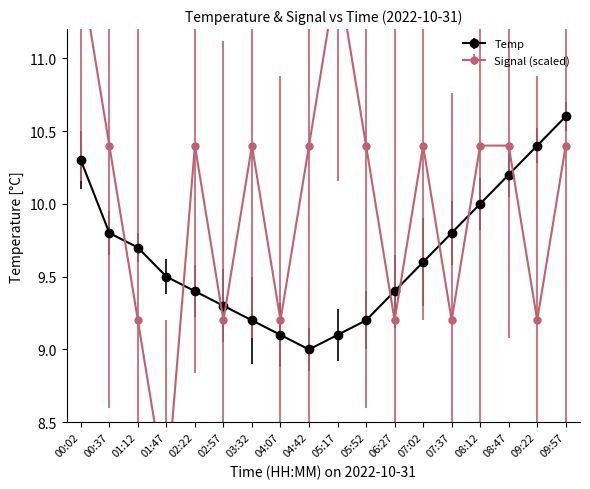

Reading left to right, extract all data points from this chart.

10.3	9.8	9.7	9.5	9.4	9.3	9.2	9.1	9.0	9.1	9.2	9.4	9.6	9.8	10.0	10.2	10.4	10.6